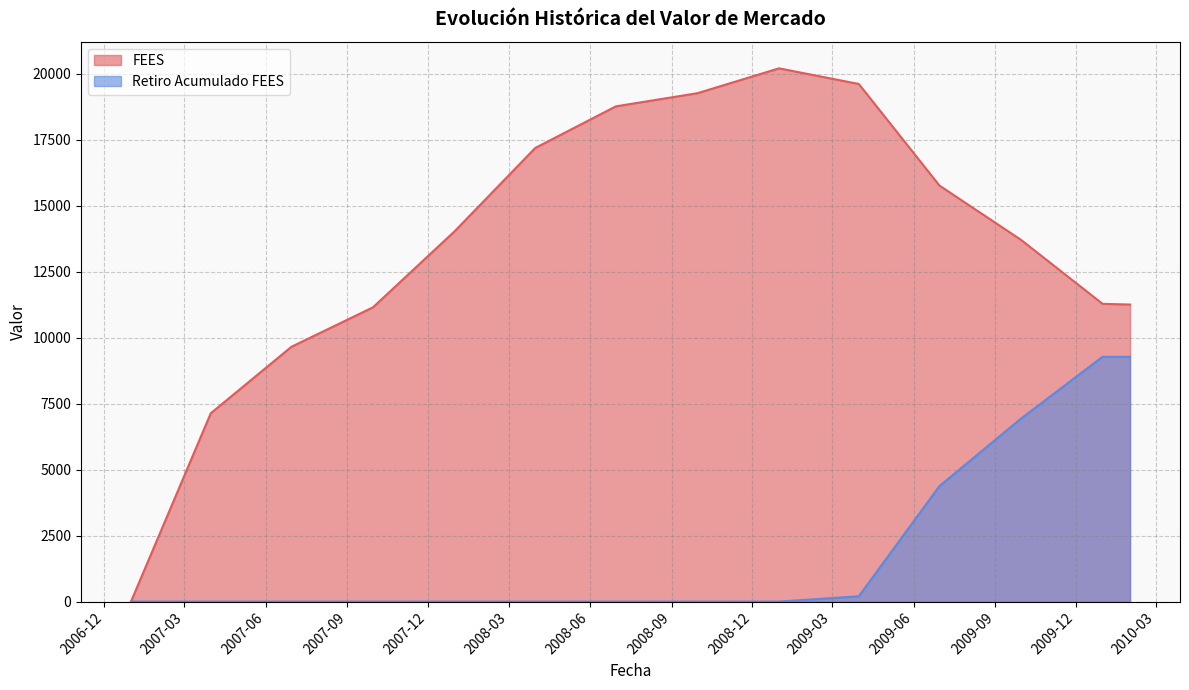

Reading left to right, extract all data points from this chart.

FEES: 0.0	7137.3	9657.5	11153.0	14032.6	17192.0	18770.4	19268.3	20210.7	19618.2	15767.4	13709.1	11284.8	11258.1
Retiro Acumulado FEES: 0.0	0.0	0.0	0.0	0.0	0.0	0.0	0.0	0.0	200.0	4376.7	6936.7	9277.7	9277.7